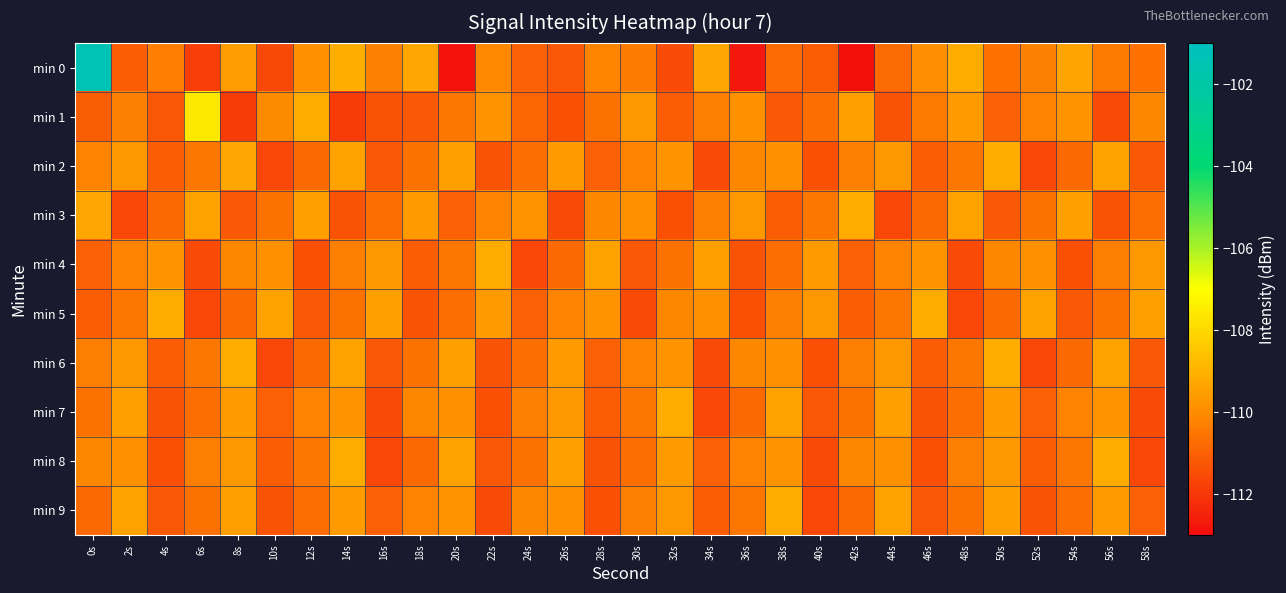

What is the greatest value displayed?

-101.4